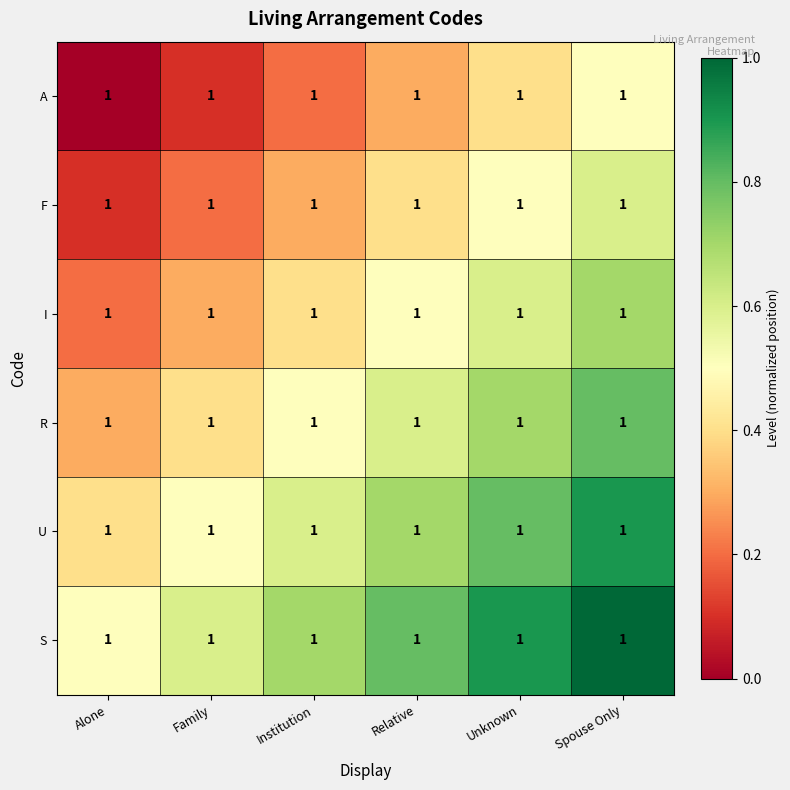

At Alone, list the series in order from smallest to largest.

A, F, I, R, U, S